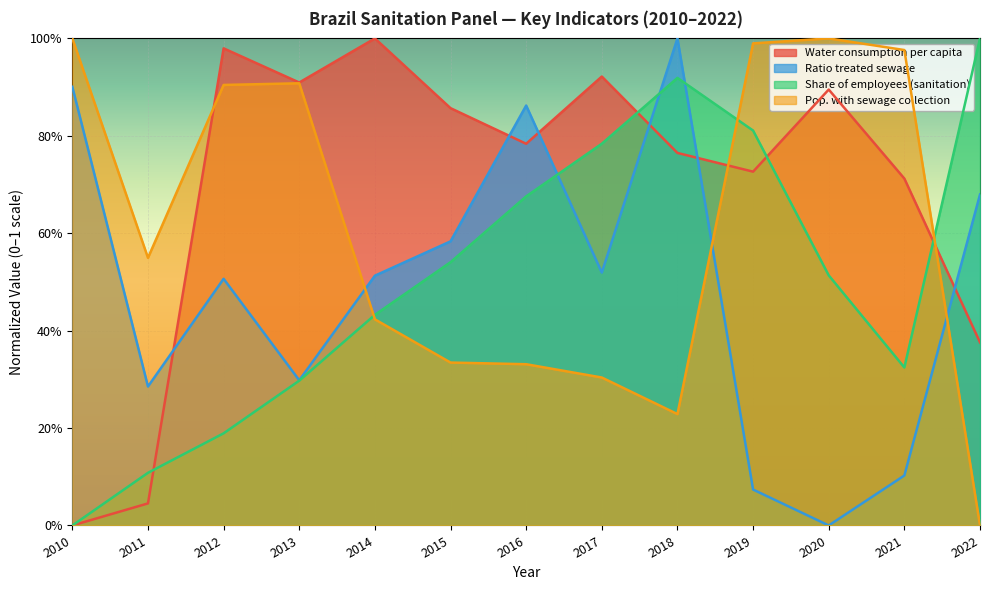

How many lines are shown in the chart?

4